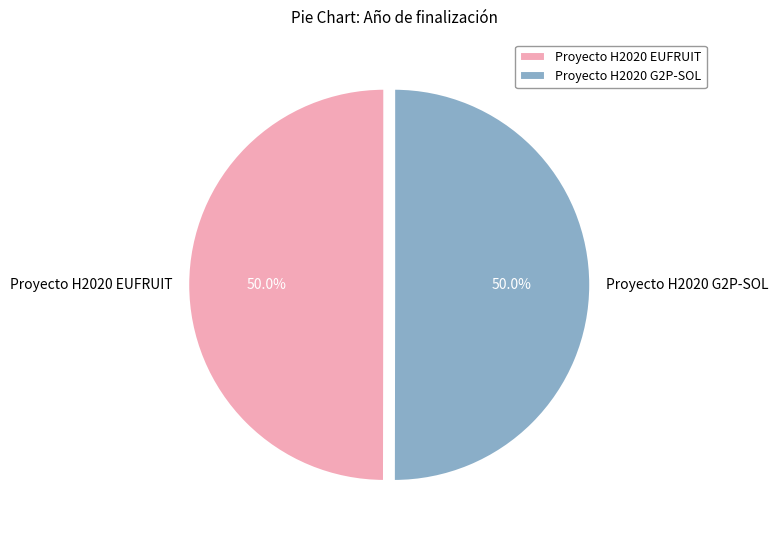

True or false: Proyecto H2020 EUFRUIT accounts for 59% of the total.

False